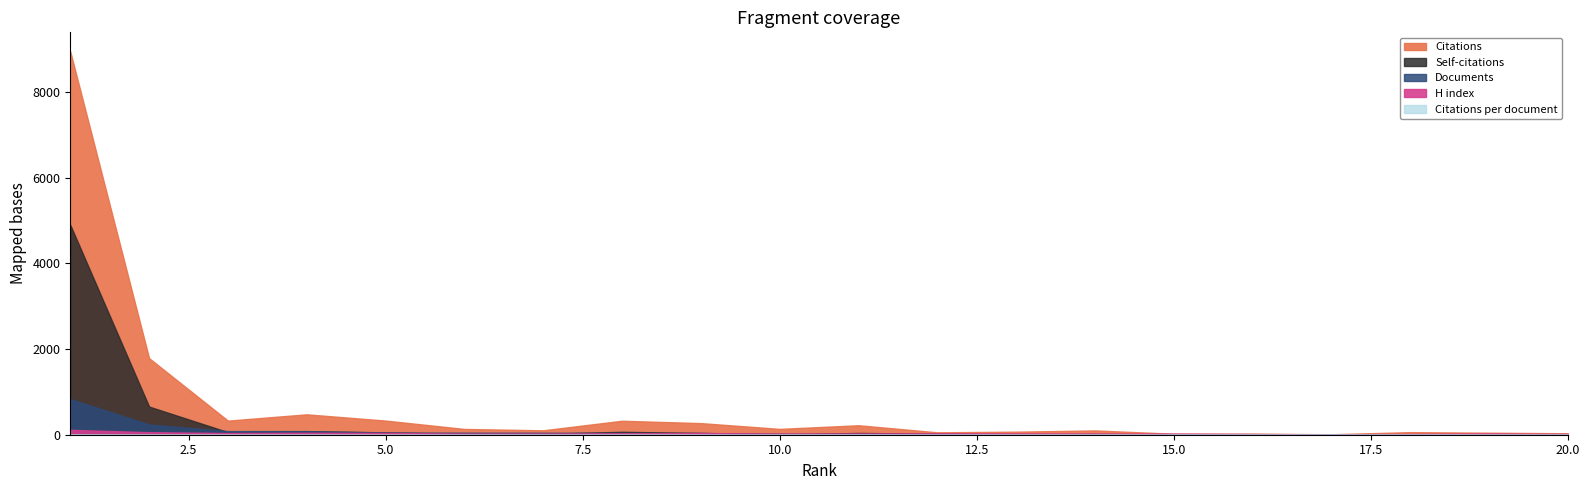

What is the greatest value displayed?

8945.0